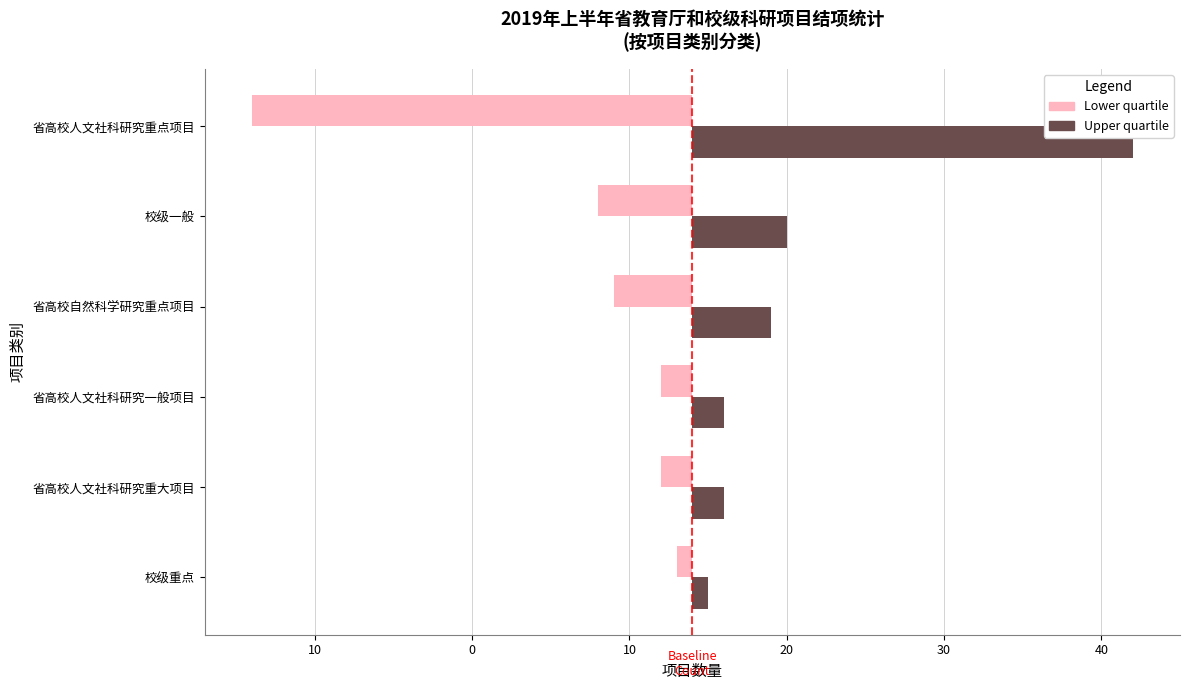

List the series in order of their overall mean, highest first.

Upper quartile, Lower quartile